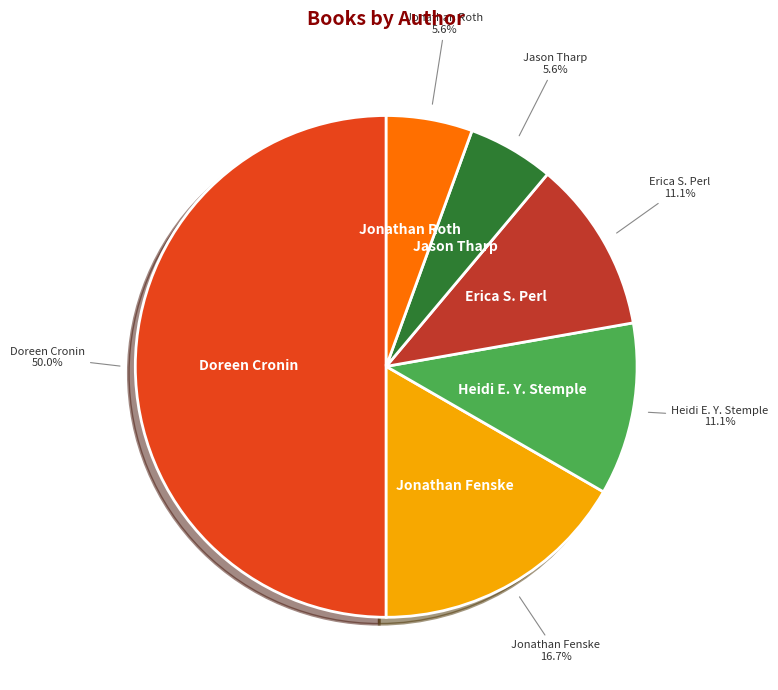

What percentage is the Jason Tharp slice, to the nearest percent?

6%